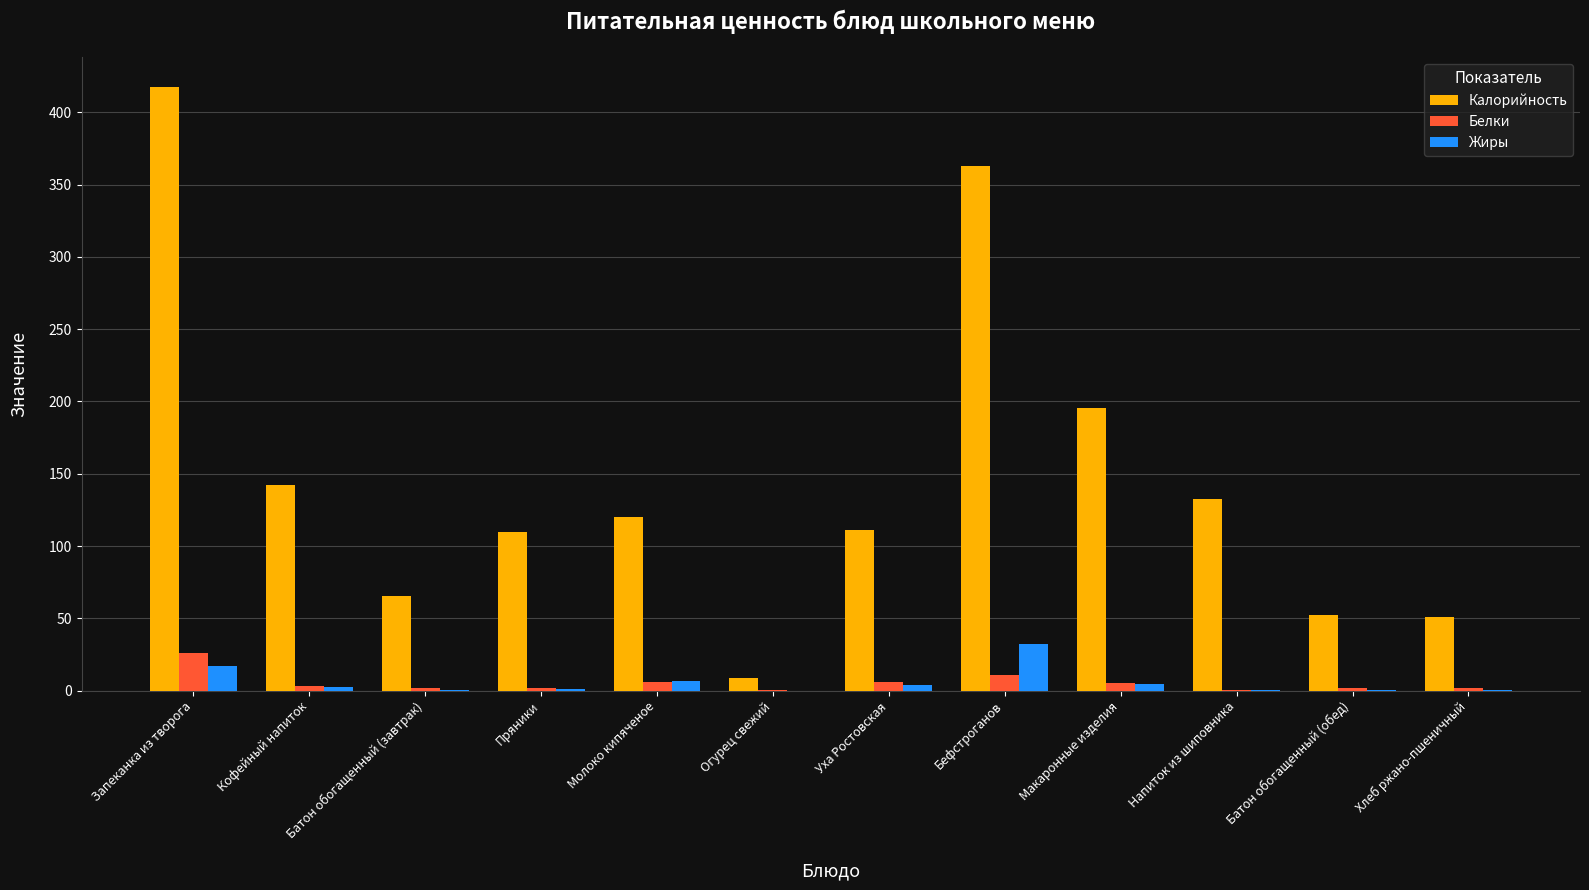

How many groups of bars are there?

12